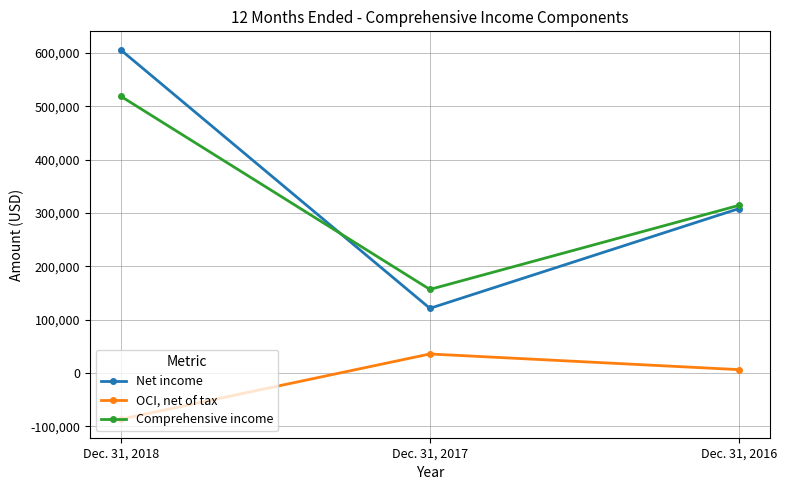

What is the minimum value for Comprehensive income?

156568